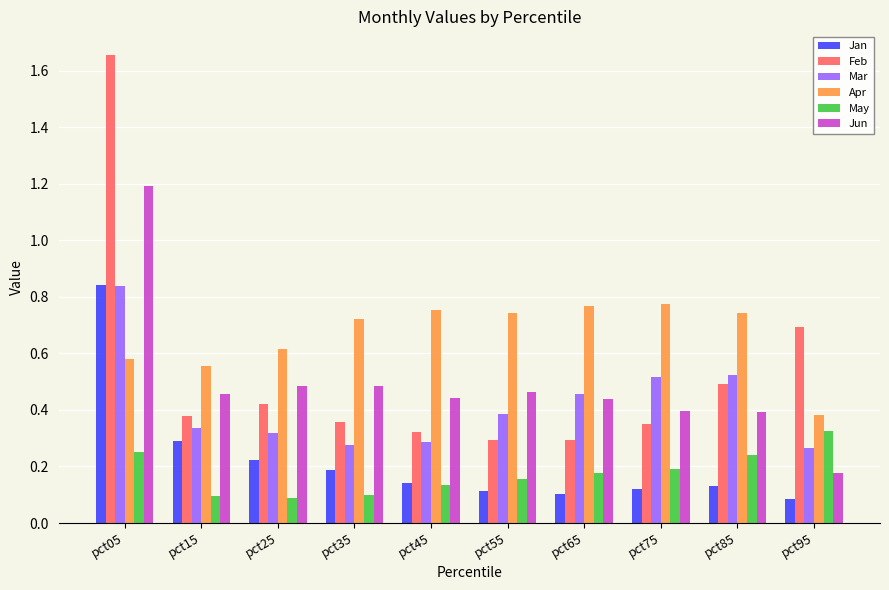

What are all the series names shown in the legend?

Jan, Feb, Mar, Apr, May, Jun